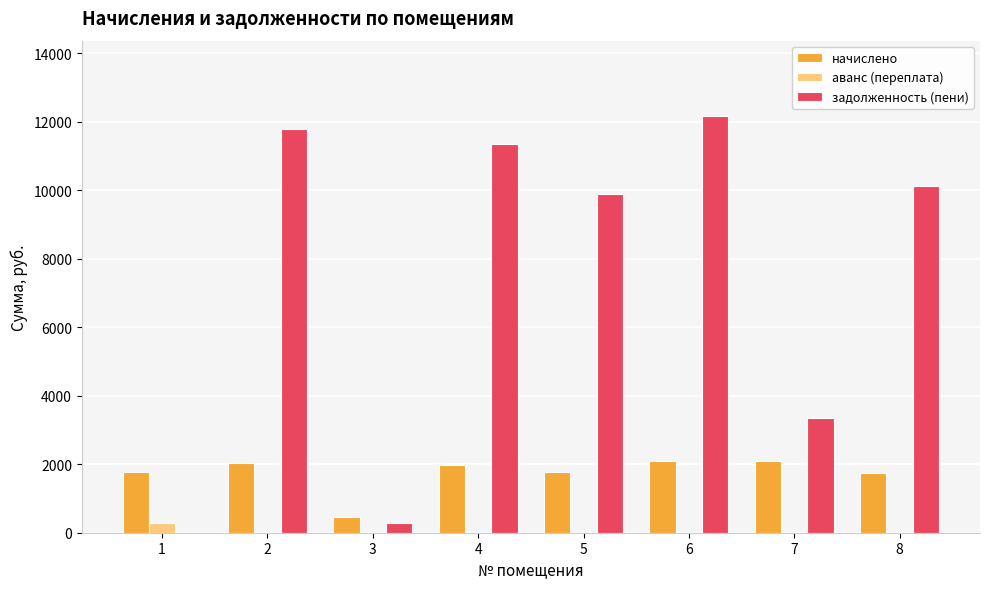

What is the highest value of the задолженность (пени) series?

12179.3